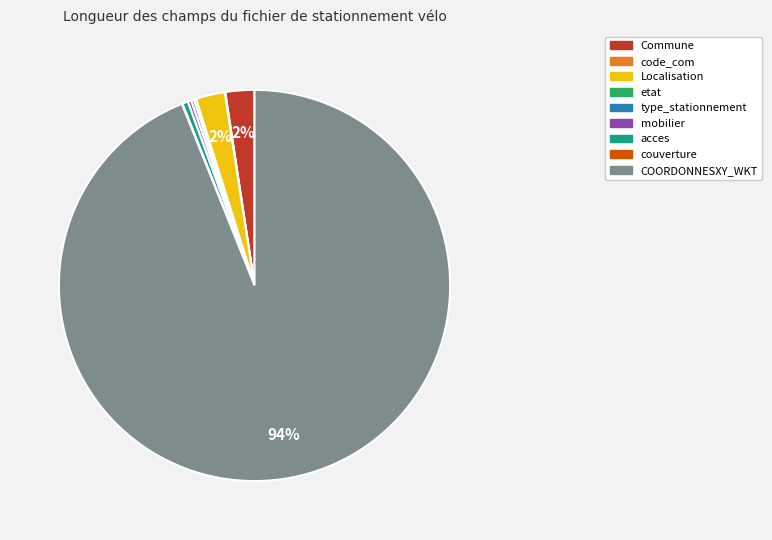

What is the largest slice in the pie chart?

COORDONNESXY_WKT